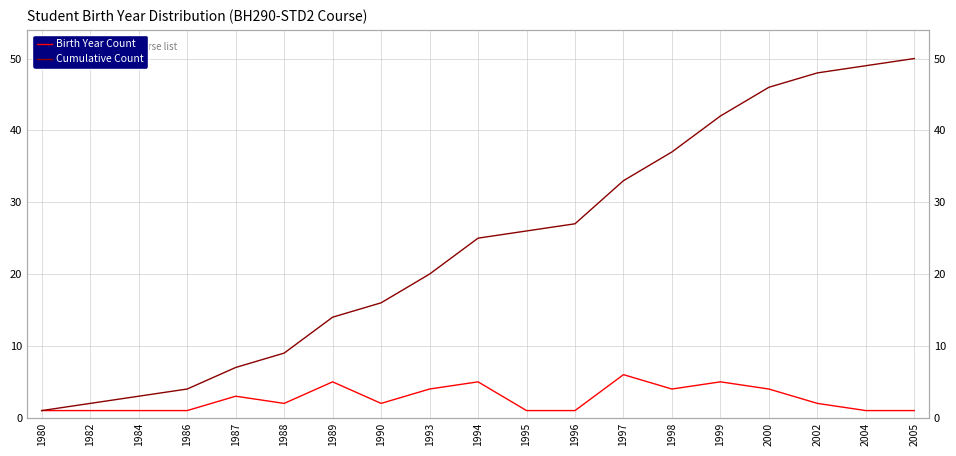

Which series has the widest spread of values?

Cumulative Count